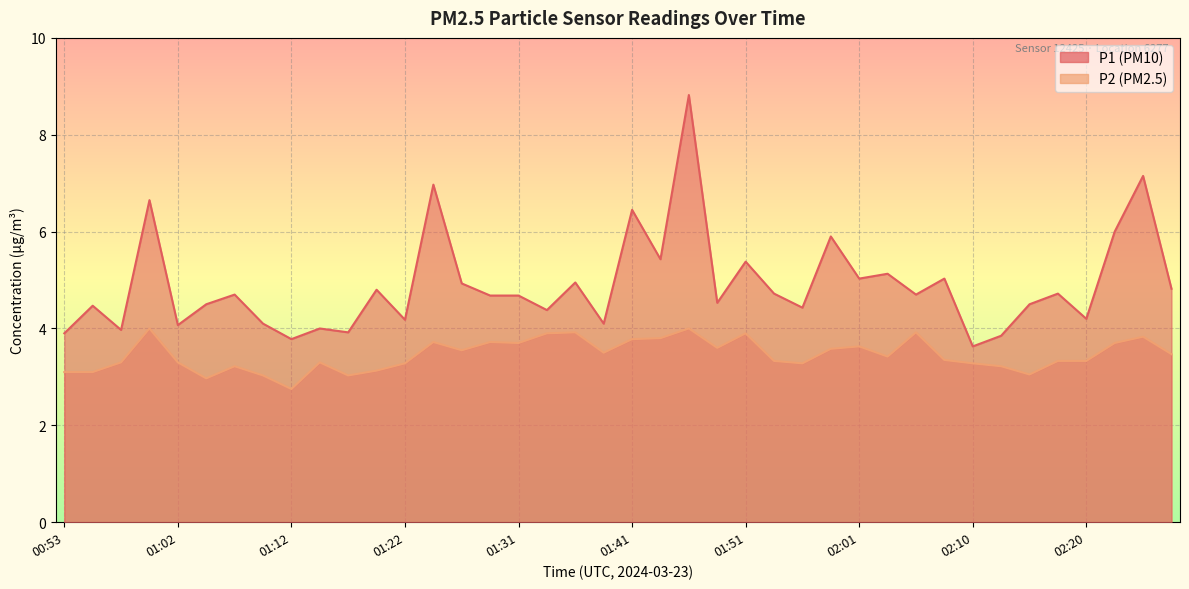

Is the value of P1 at 01:49 greater than the value of P2 at 01:53?

Yes